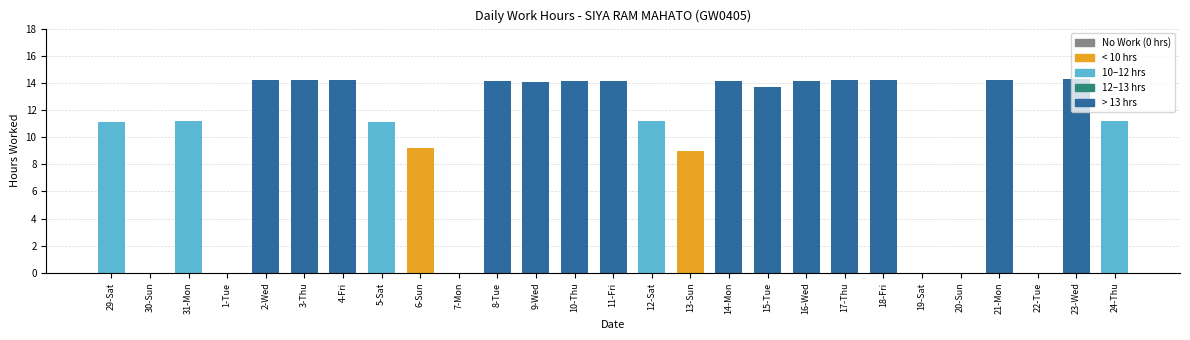

The chart shows a value of 9.0 at 13-Sun. True or false?

True